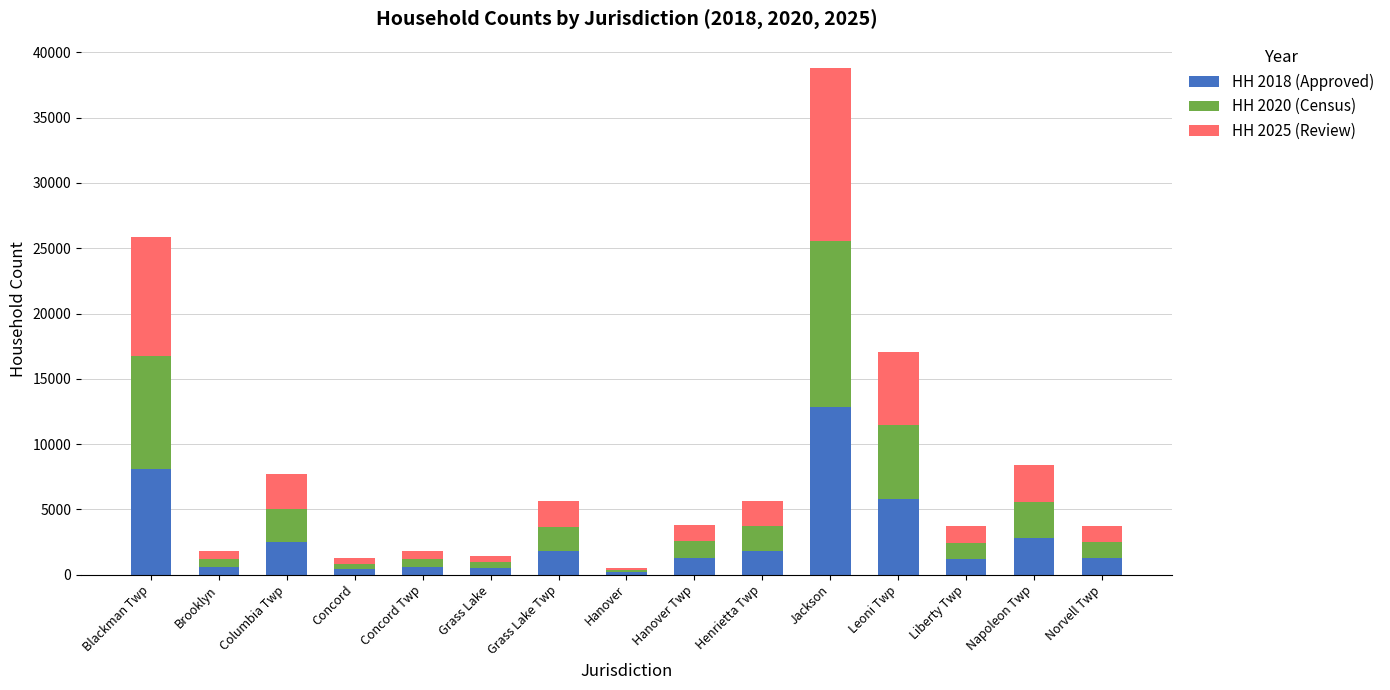

At which category is the sum across all series the highest?

Jackson